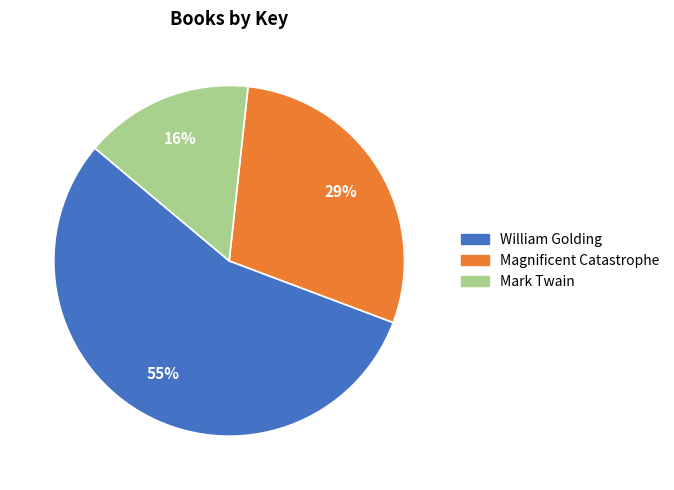

Rank the categories by value from highest to lowest.

William Golding, Magnificent Catastrophe, Mark Twain